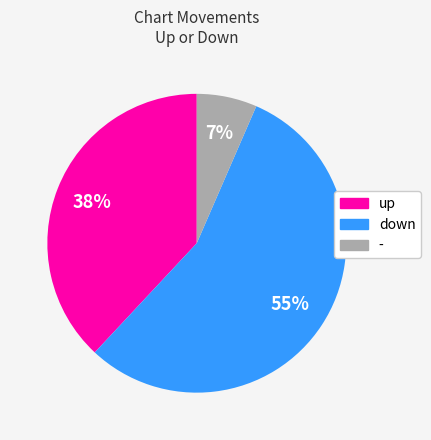

Does down represent more than half of the total?

Yes